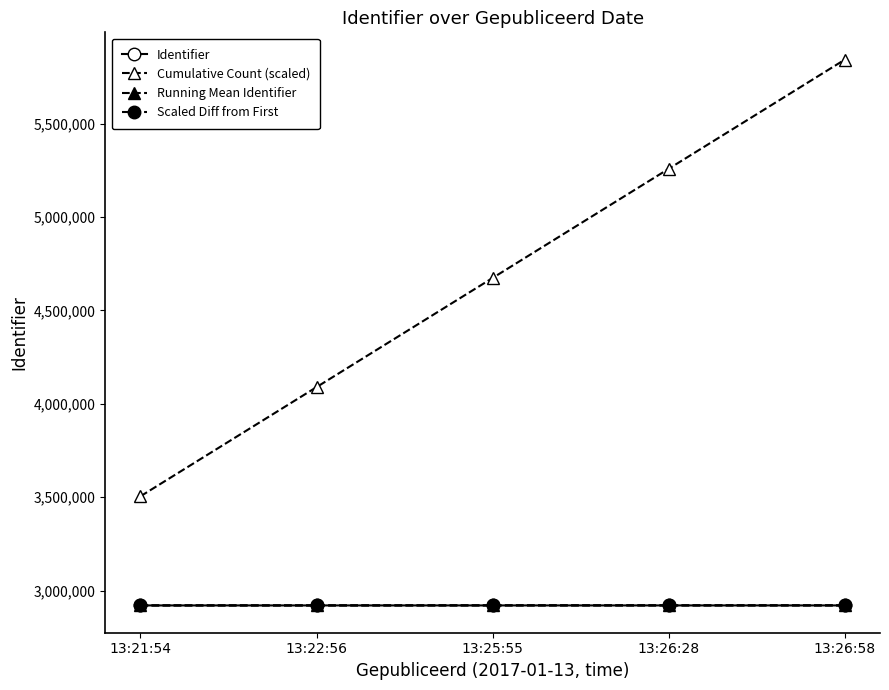

What is the difference between the maximum and minimum values in the Identifier series?

51.0